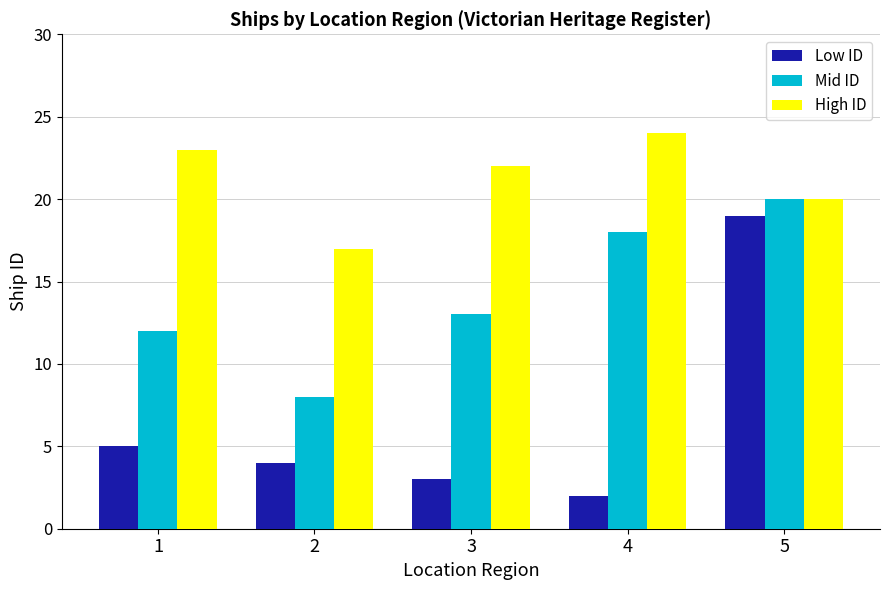

What is the difference between the maximum and minimum values in the Low ID series?

17